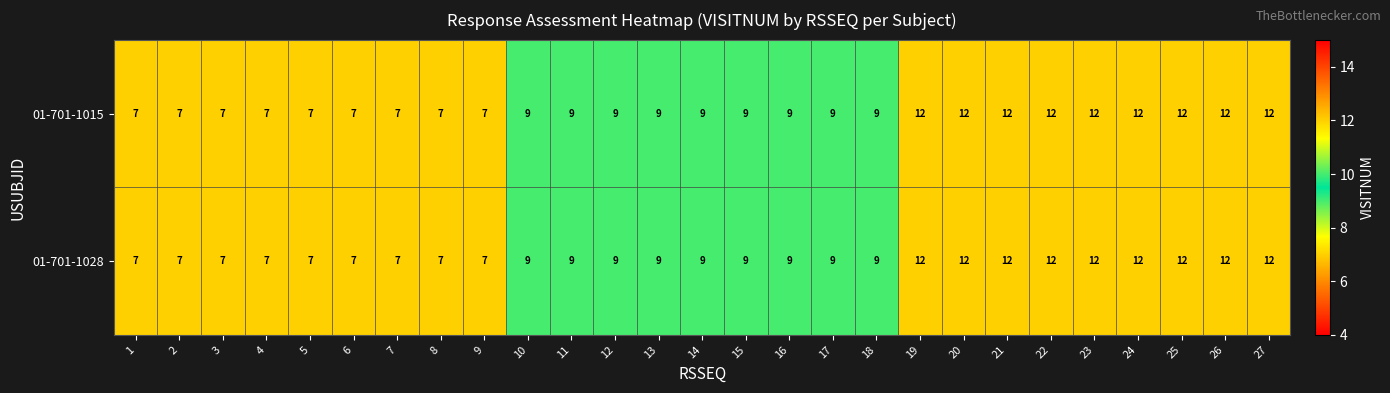

What is the total value across all series at 26?

24